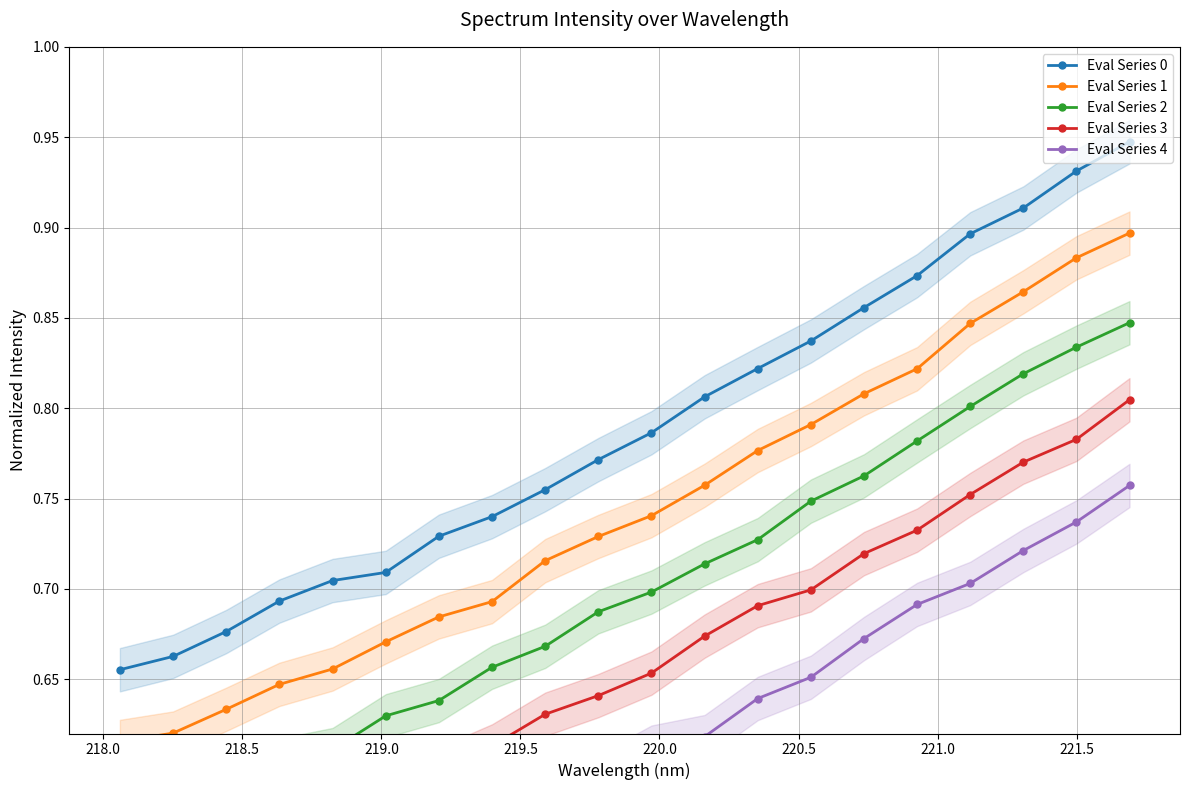

At 19, list the series in order from largest to smallest.

Eval Series 0, Eval Series 1, Eval Series 2, Eval Series 3, Eval Series 4